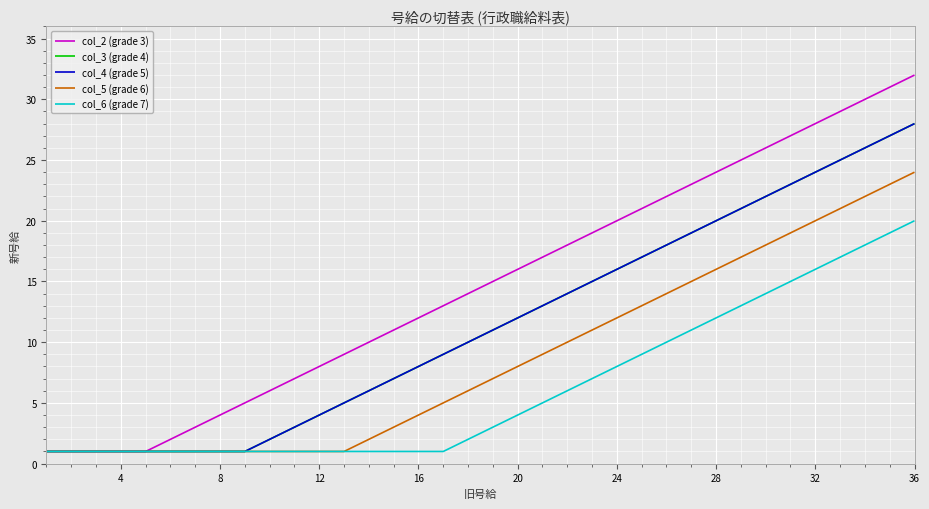

Reading right to left, what are all the values shown in this chart?

col_2 (grade 3): 32	31	30	29	28	27	26	25	24	23	22	21	20	19	18	17	16	15	14	13	12	11	10	9	8	7	6	5	4	3	2	1	1	1	1	1
col_3 (grade 4): 28	27	26	25	24	23	22	21	20	19	18	17	16	15	14	13	12	11	10	9	8	7	6	5	4	3	2	1	1	1	1	1	1	1	1	1
col_4 (grade 5): 28	27	26	25	24	23	22	21	20	19	18	17	16	15	14	13	12	11	10	9	8	7	6	5	4	3	2	1	1	1	1	1	1	1	1	1
col_5 (grade 6): 24	23	22	21	20	19	18	17	16	15	14	13	12	11	10	9	8	7	6	5	4	3	2	1	1	1	1	1	1	1	1	1	1	1	1	1
col_6 (grade 7): 20	19	18	17	16	15	14	13	12	11	10	9	8	7	6	5	4	3	2	1	1	1	1	1	1	1	1	1	1	1	1	1	1	1	1	1